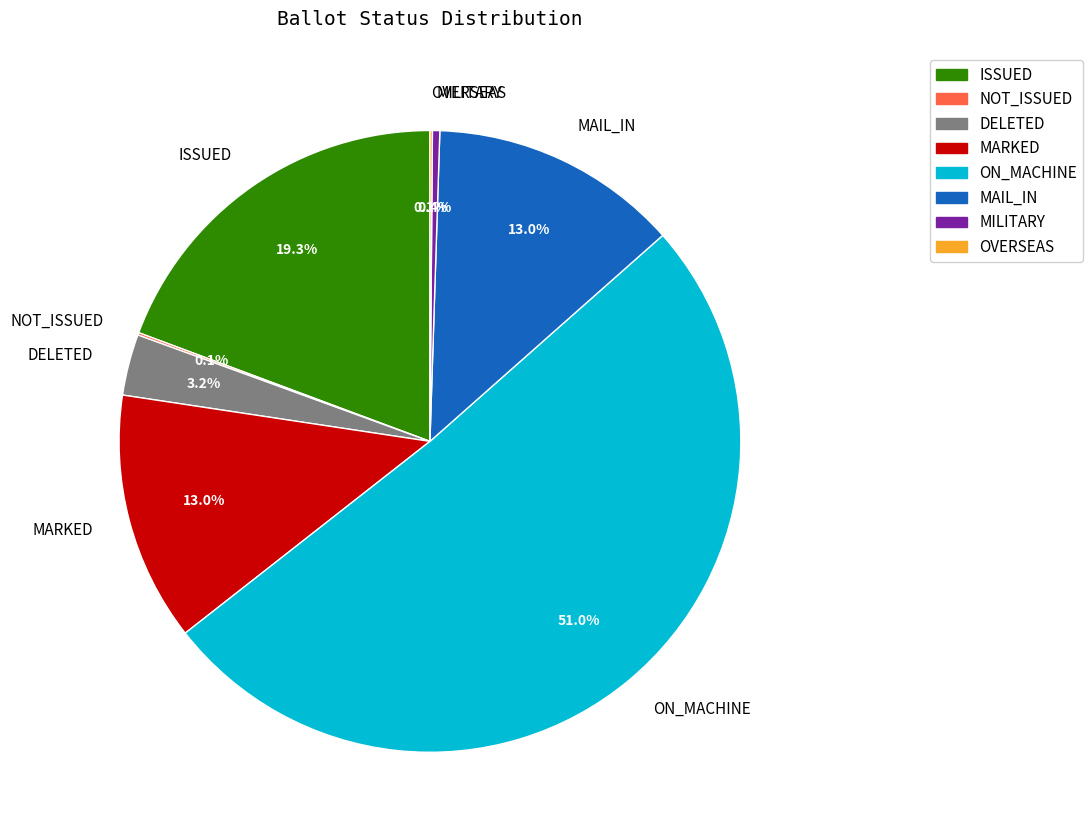

Does ON_MACHINE account for over 50% of the chart?

Yes